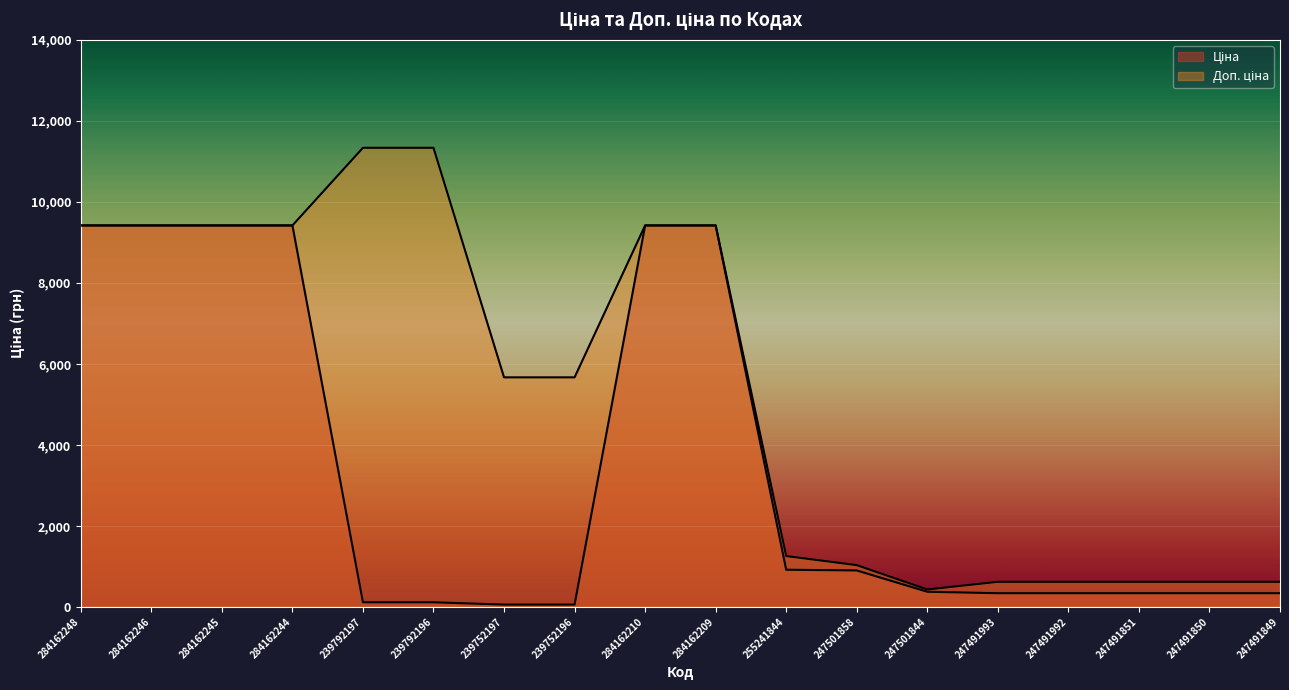

What is the label of the 1st point from the left?

284162248